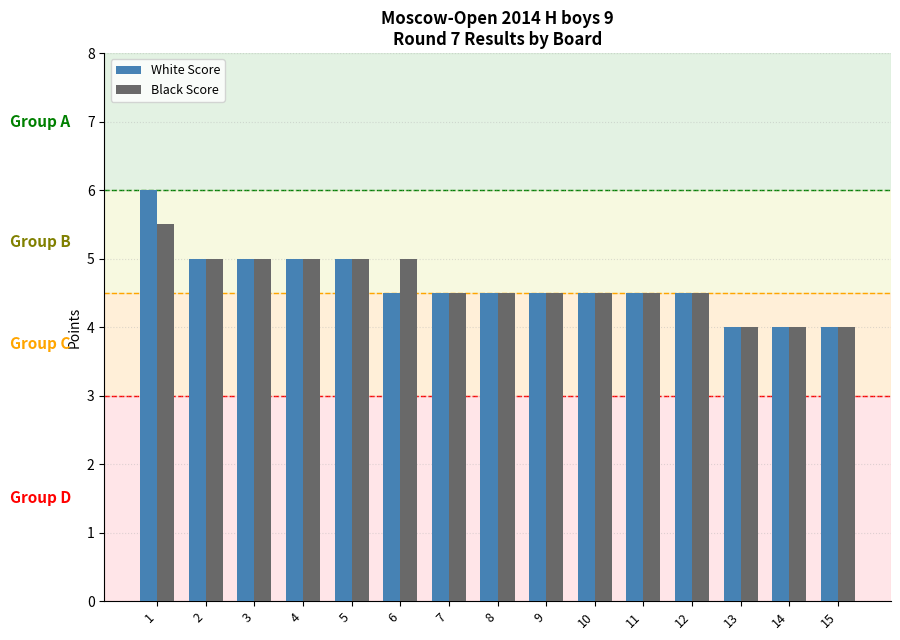

Is the value of Black Score at 2 greater than the value of White Score at 14?

Yes